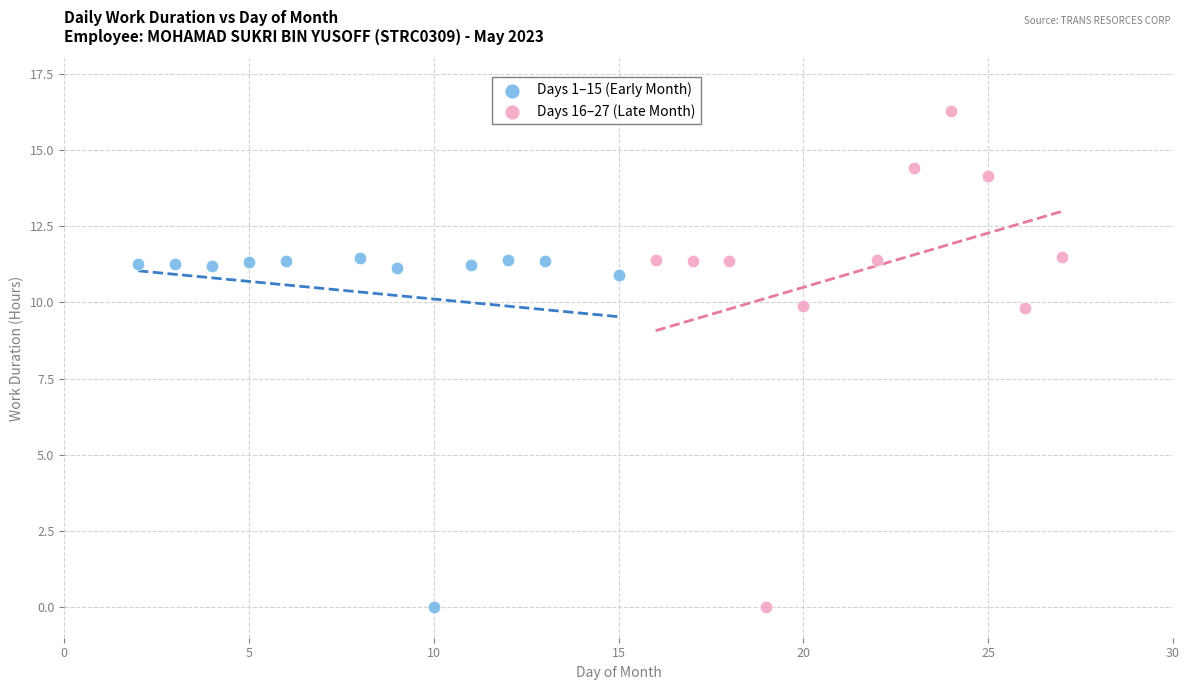

What are all the series names shown in the legend?

Days 1–15 (Early Month), Days 16–27 (Late Month)